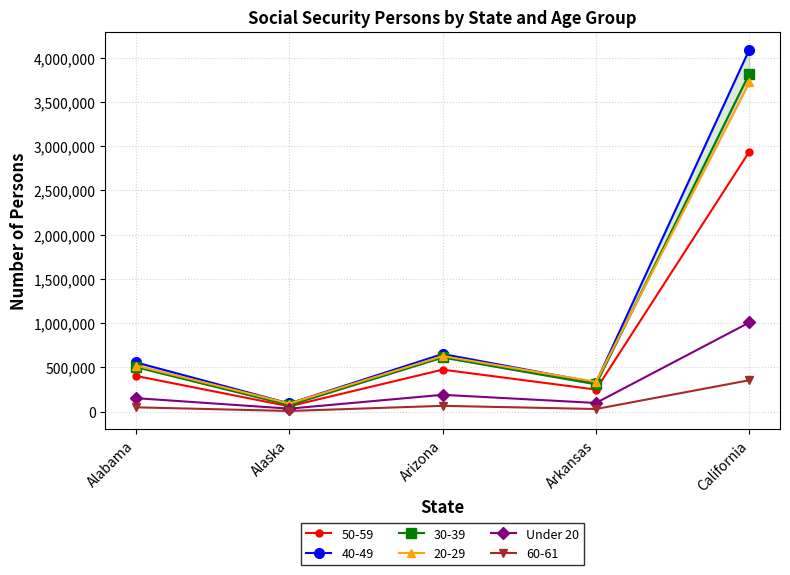

Where is the data nearest to the value 521291?

Arizona